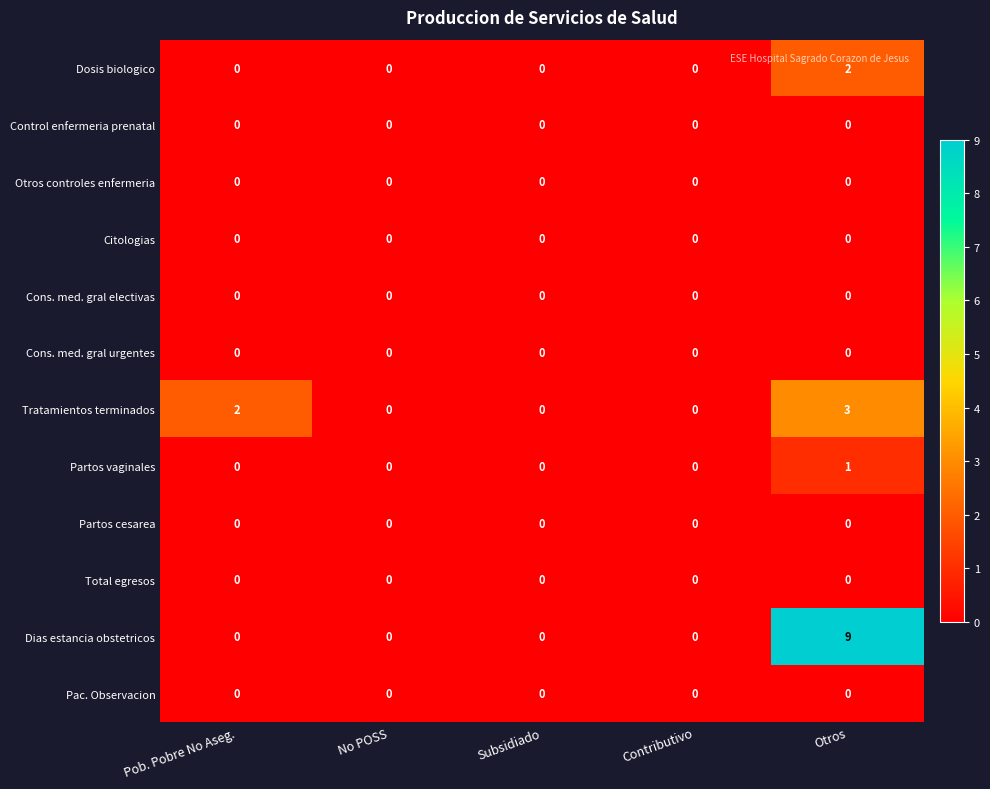

Which category has the highest value across all series?

Otros